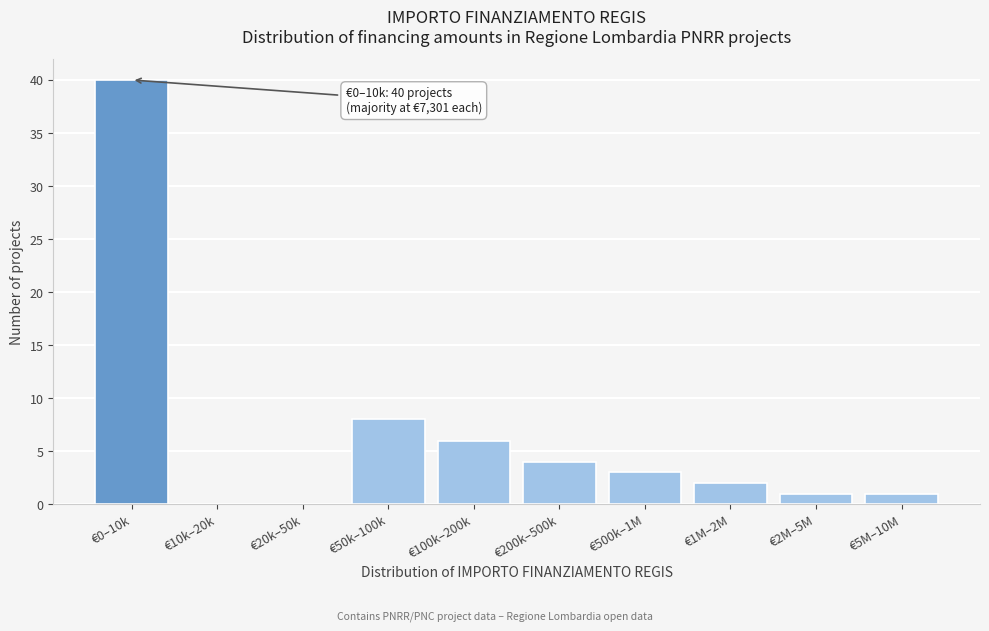

Reading left to right, what are all the values shown in this chart?

€0–10k=40	€10k–20k=0	€20k–50k=0	€50k–100k=8	€100k–200k=6	€200k–500k=4	€500k–1M=3	€1M–2M=2	€2M–5M=1	€5M–10M=1